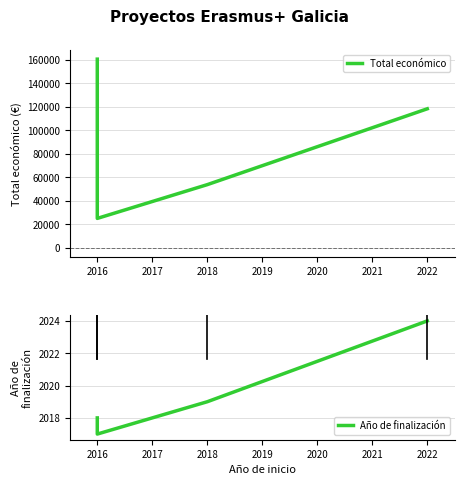

Is it true that Total económico equals 92001 at 2018?

False